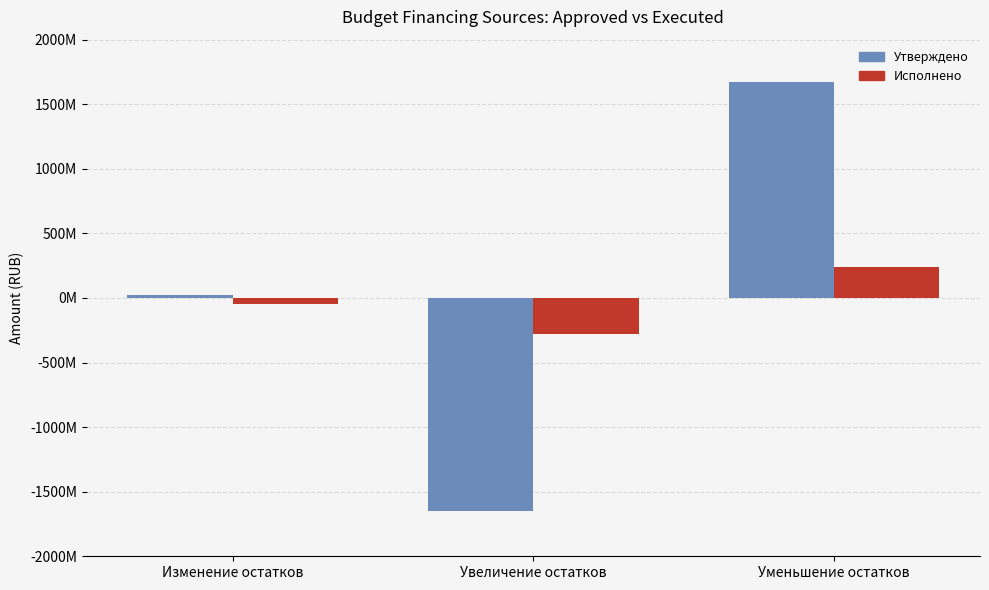

What position from the left is Уменьшение остатков?

3